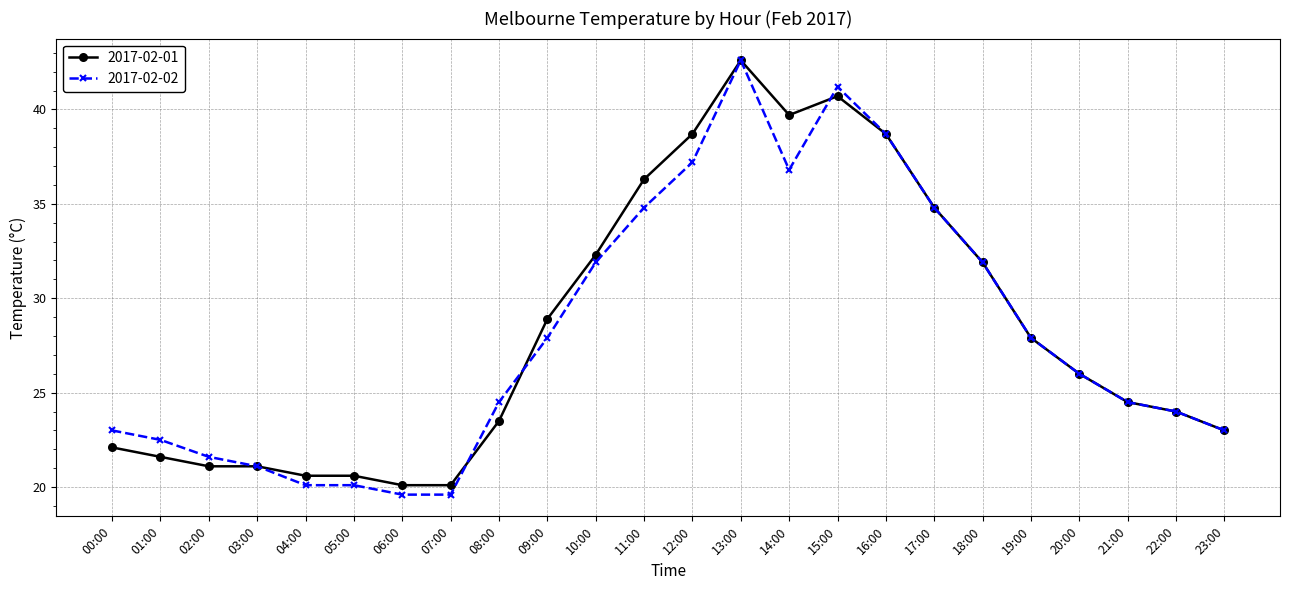

What is the maximum value shown in the chart?

42.6